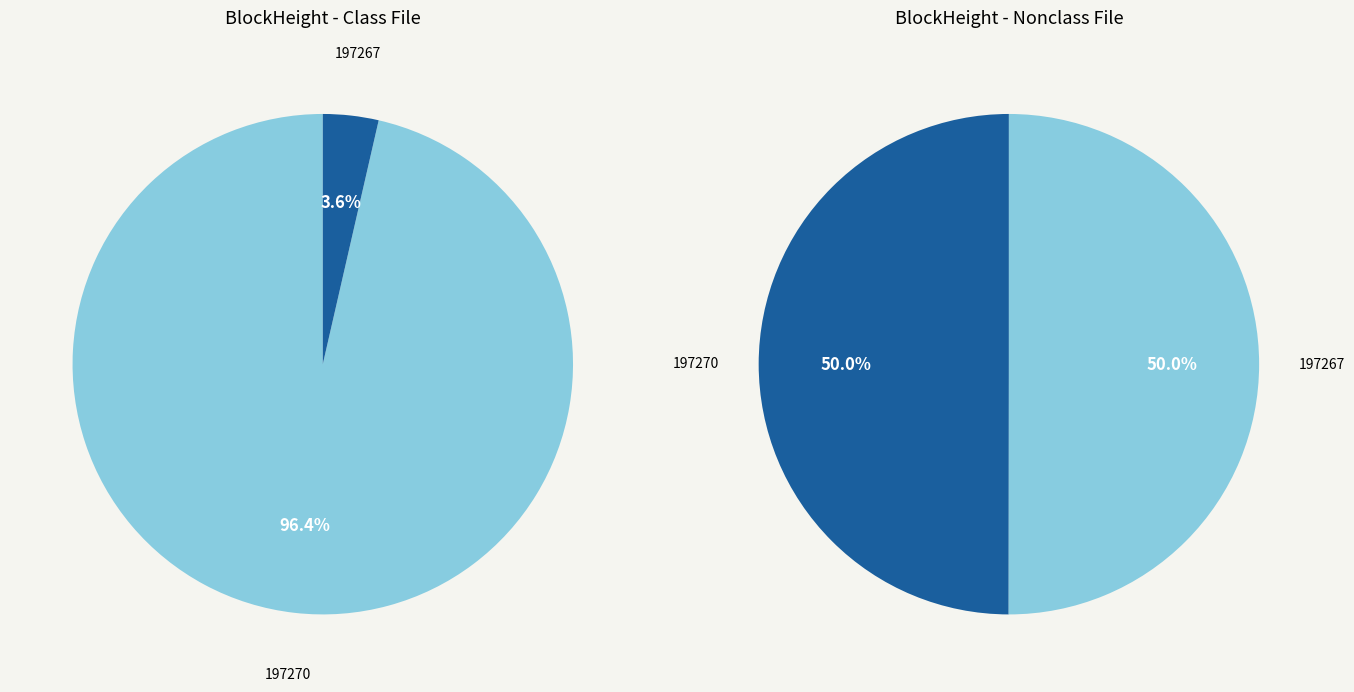

The 197270 slice represents 13% of the pie. True or false?

False